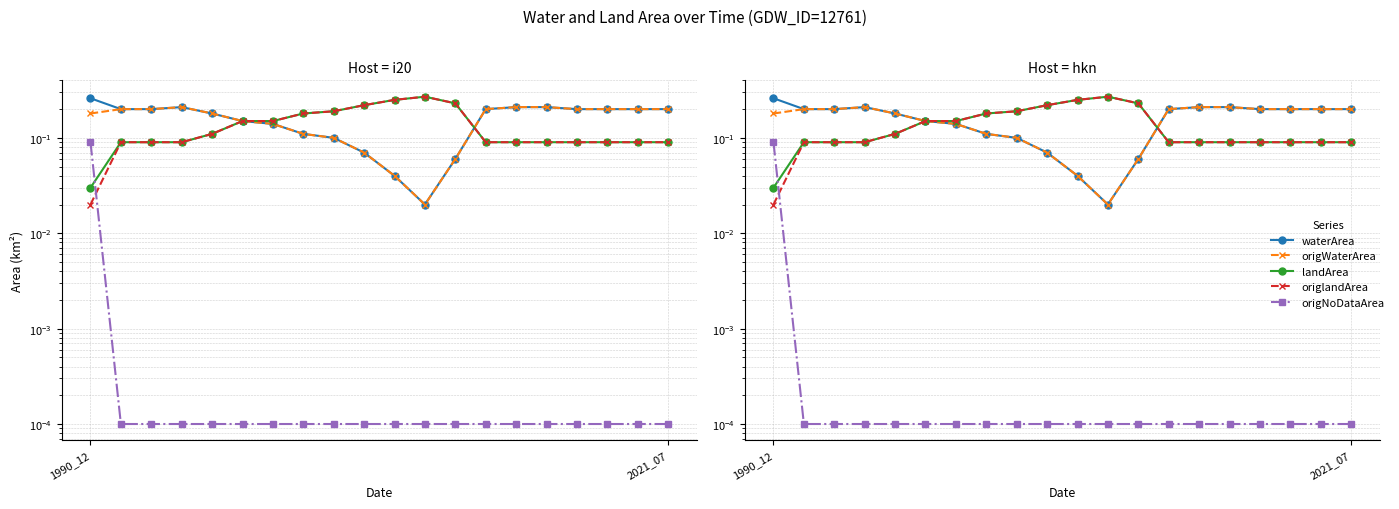

True or false: landArea has a value of 0.1 at 15.

True